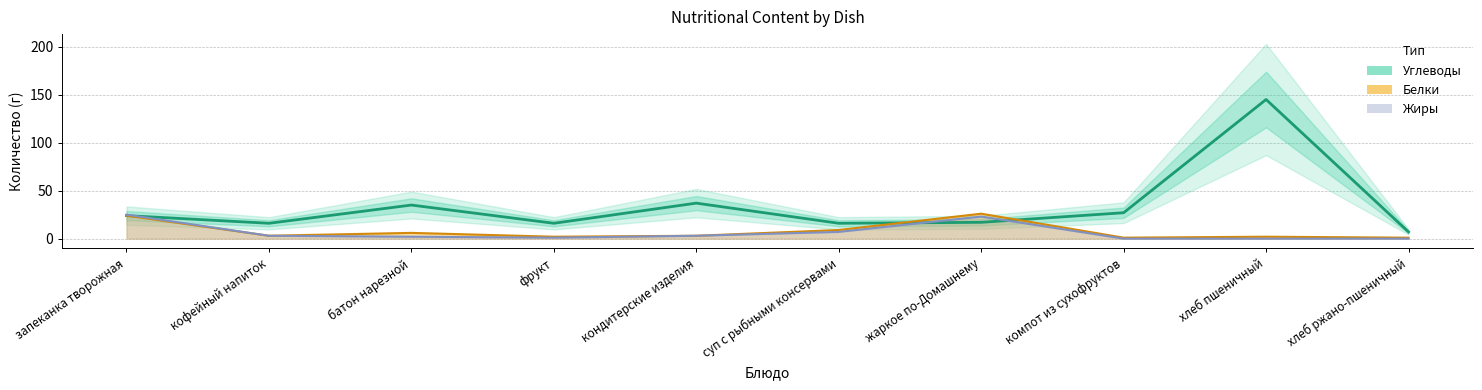

Which has a higher value, запеканка творожная or хлеб пшеничный?

хлеб пшеничный